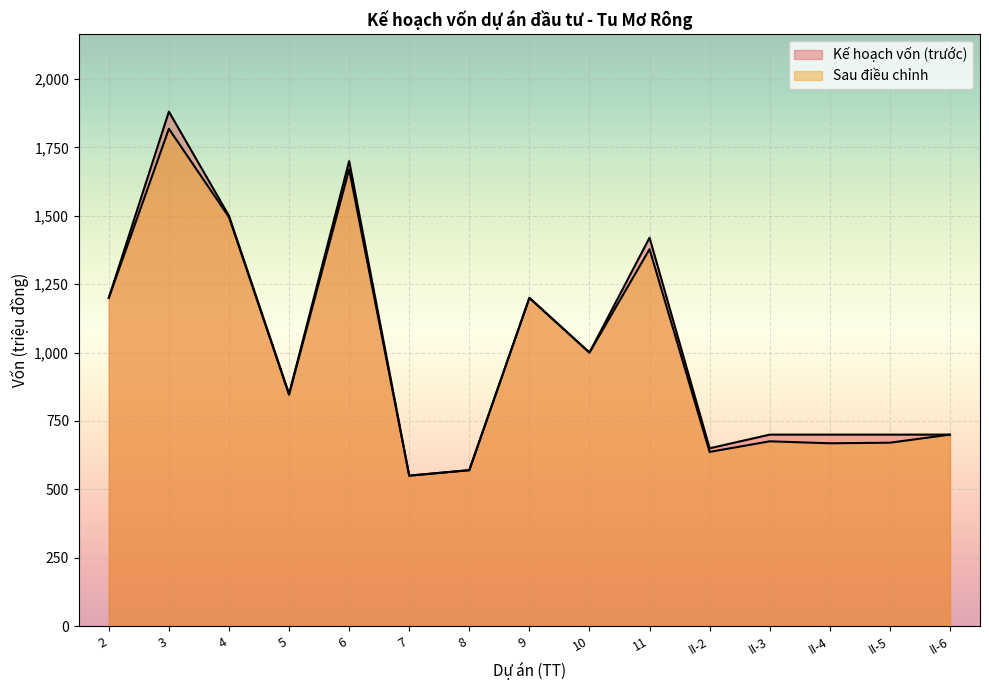

Is it true that Kế hoạch vốn (trước) equals 465.6 at 10?

False